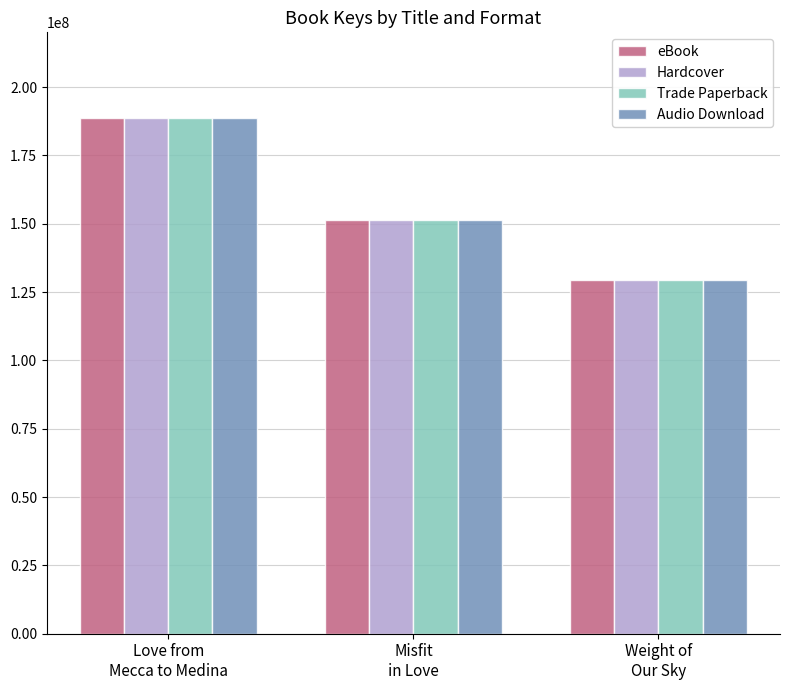

What is the difference between the maximum and second lowest values in the Trade Paperback series?

37239412